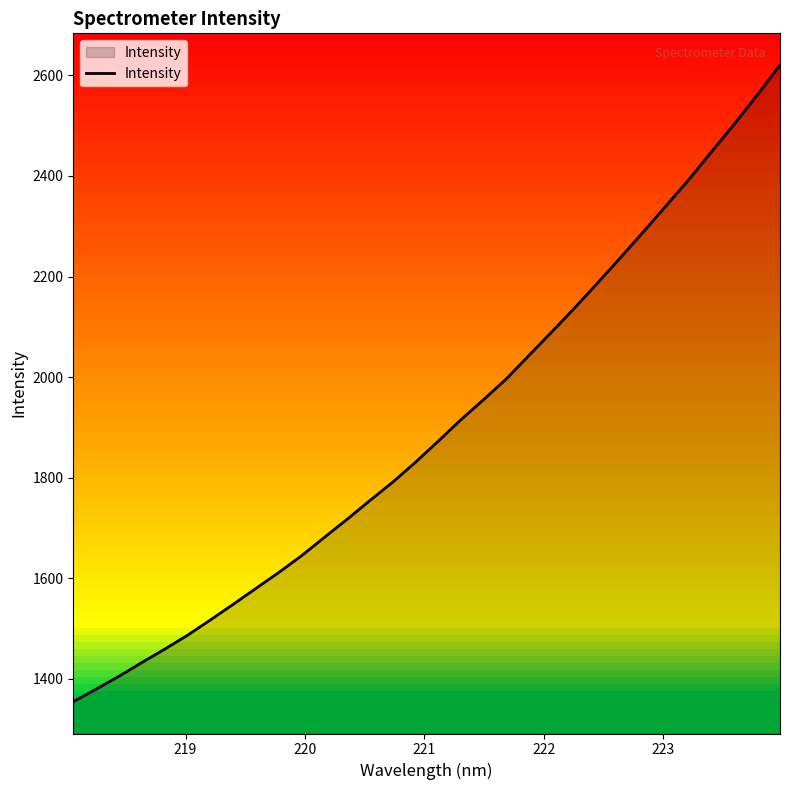

What is the smallest value displayed?

1354.9